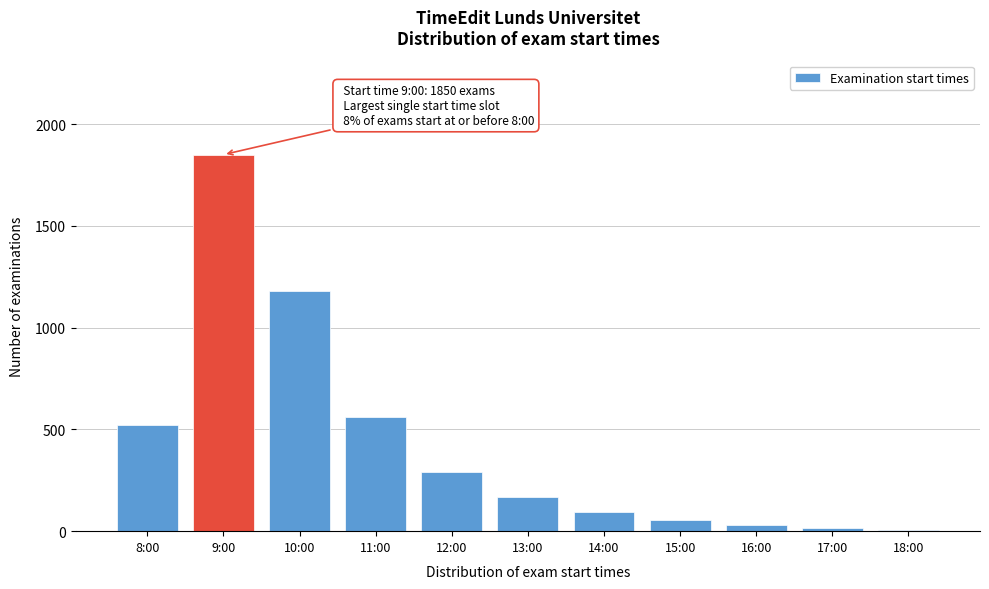

Reading left to right, what are all the values shown in this chart?

8:00=520	9:00=1850	10:00=1180	11:00=560	12:00=290	13:00=170	14:00=95	15:00=55	16:00=30	17:00=15	18:00=5